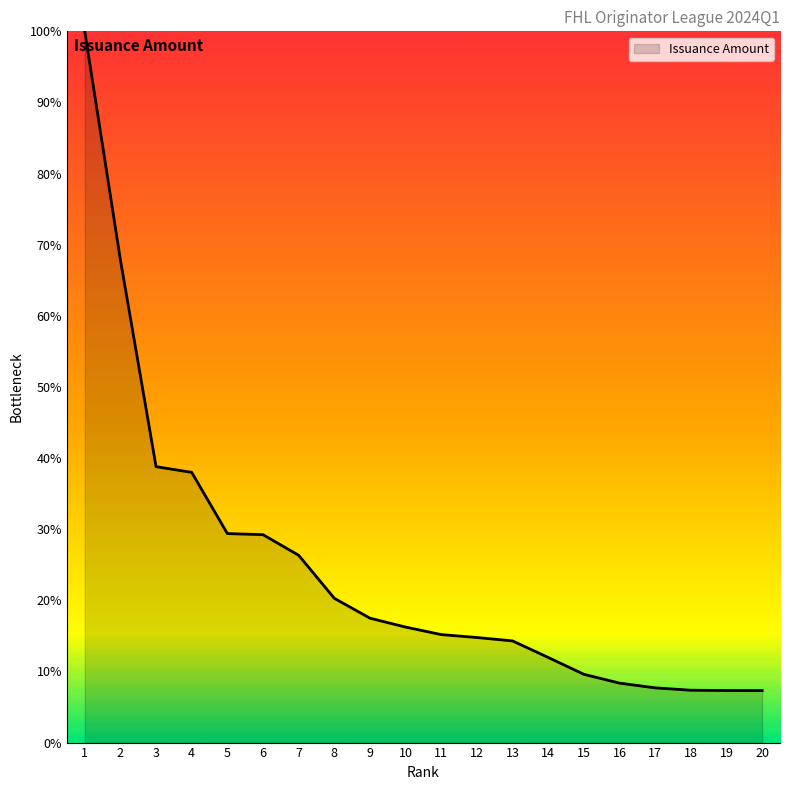

True or false: the data shows 29.2 at 6.

True